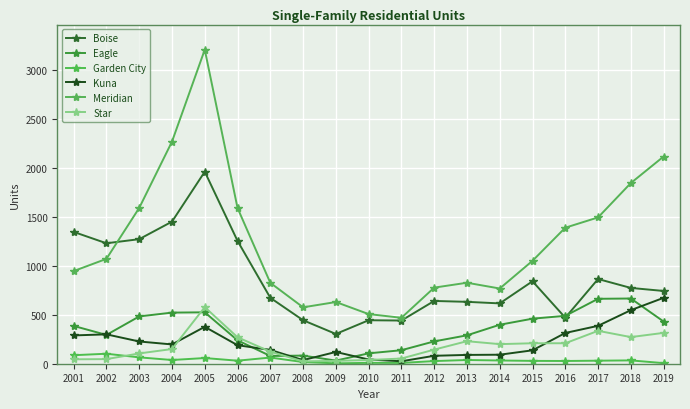

Which has a higher value, 2007 or 2010?

2007